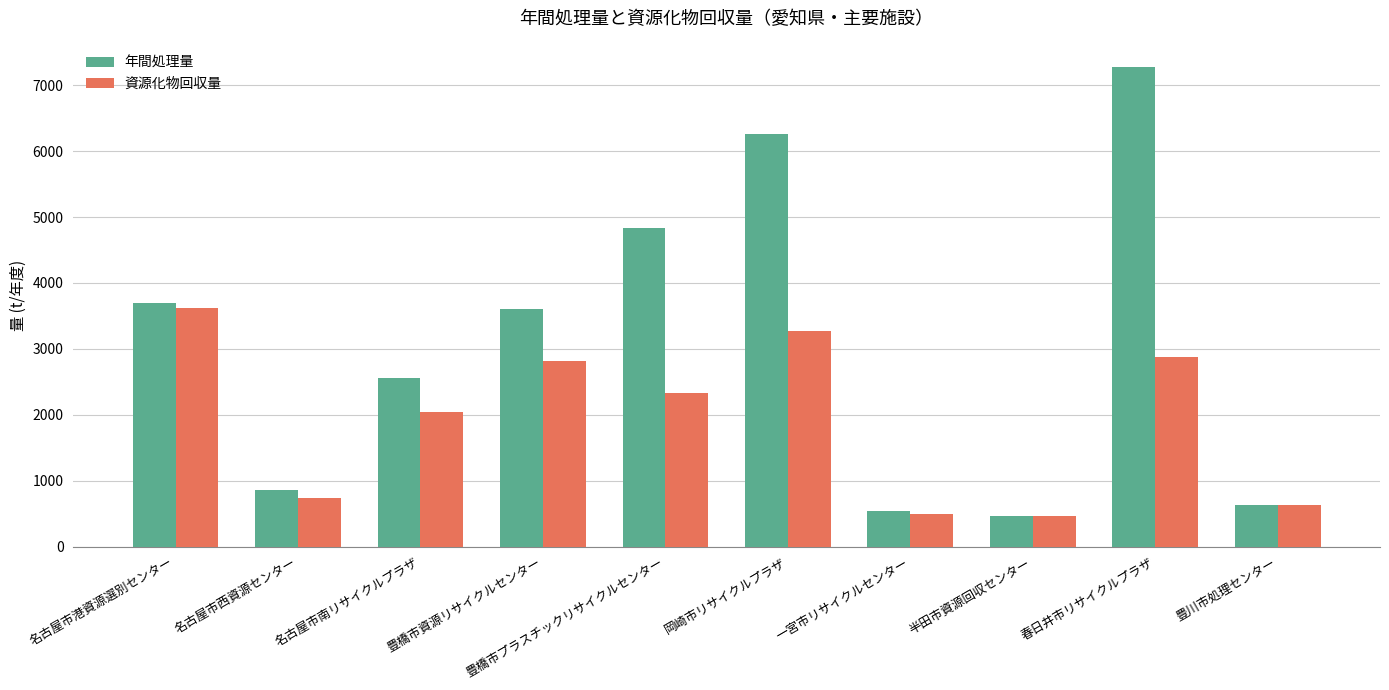

How many bars are there in each group?

2